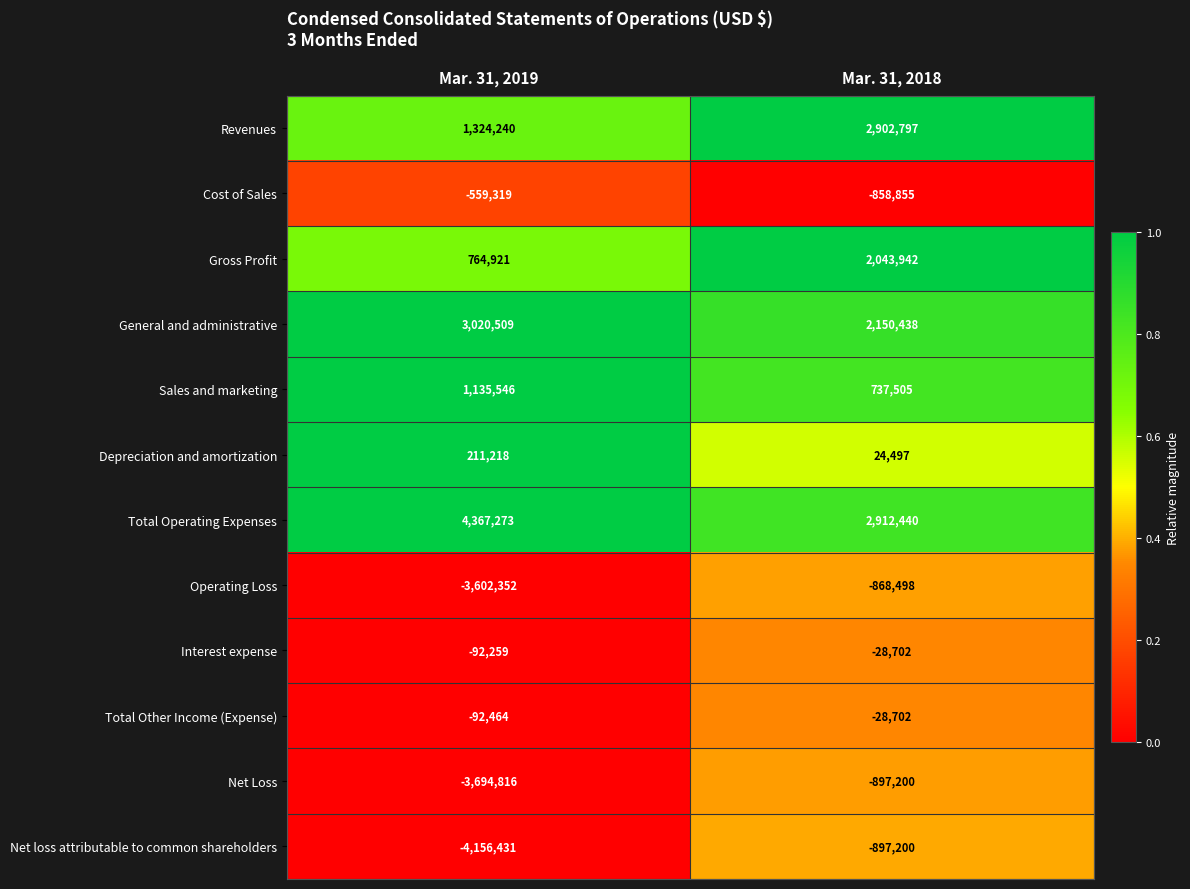

Reading left to right, transcribe all the data shown in this chart.

Revenues: Mar. 31, 2019=1324240	Mar. 31, 2018=2902797
Cost of Sales: Mar. 31, 2019=-559319	Mar. 31, 2018=-858855
Gross Profit: Mar. 31, 2019=764921	Mar. 31, 2018=2043942
General and administrative: Mar. 31, 2019=3020509	Mar. 31, 2018=2150438
Sales and marketing: Mar. 31, 2019=1135546	Mar. 31, 2018=737505
Depreciation and amortization: Mar. 31, 2019=211218	Mar. 31, 2018=24497
Total Operating Expenses: Mar. 31, 2019=4367273	Mar. 31, 2018=2912440
Operating Loss: Mar. 31, 2019=-3602352	Mar. 31, 2018=-868498
Interest expense: Mar. 31, 2019=-92259	Mar. 31, 2018=-28702
Total Other Income (Expense): Mar. 31, 2019=-92464	Mar. 31, 2018=-28702
Net Loss: Mar. 31, 2019=-3694816	Mar. 31, 2018=-897200
Net loss attributable to common shareholders: Mar. 31, 2019=-4156431	Mar. 31, 2018=-897200